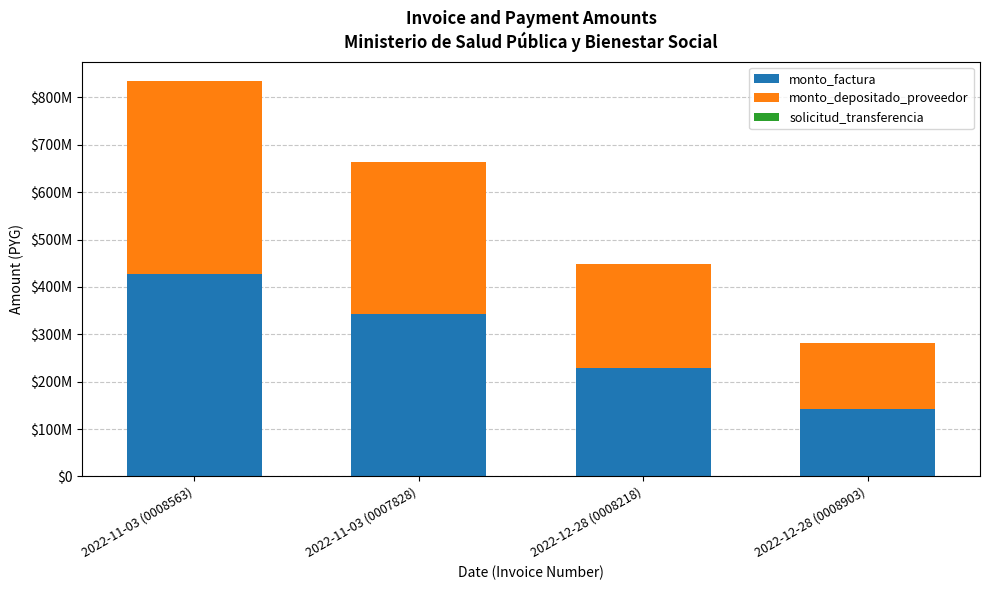

The monto_depositado_proveedor series shows 118294410 at 2022-11-03 (0007828). True or false?

False